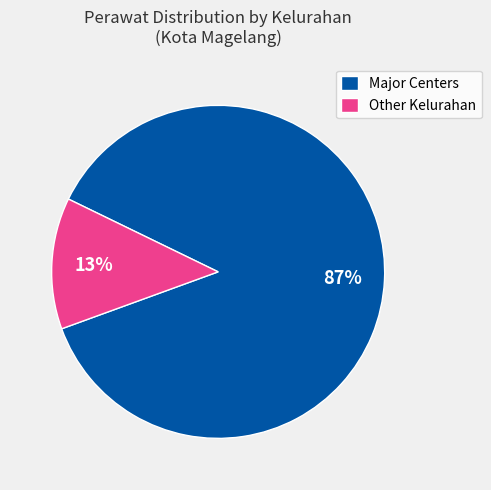

To the nearest percent, what is the difference between the Other Kelurahan and Major Centers slice percentages?

74%